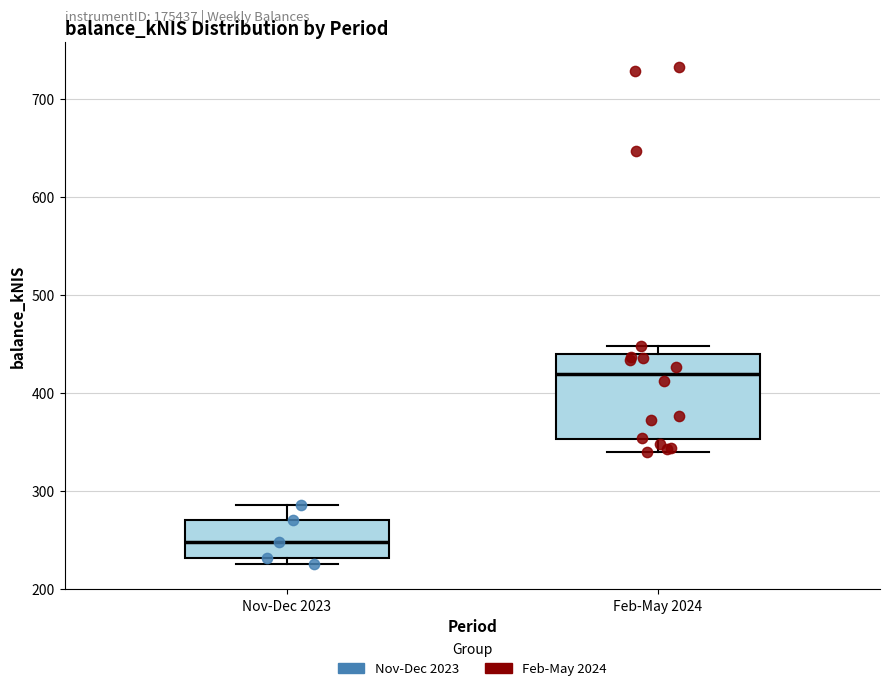

Where is the lower edge of the box for Nov-Dec 2023 on the y-axis? The values are not printed on the chart, so give them approximately, as read against the axis.

230